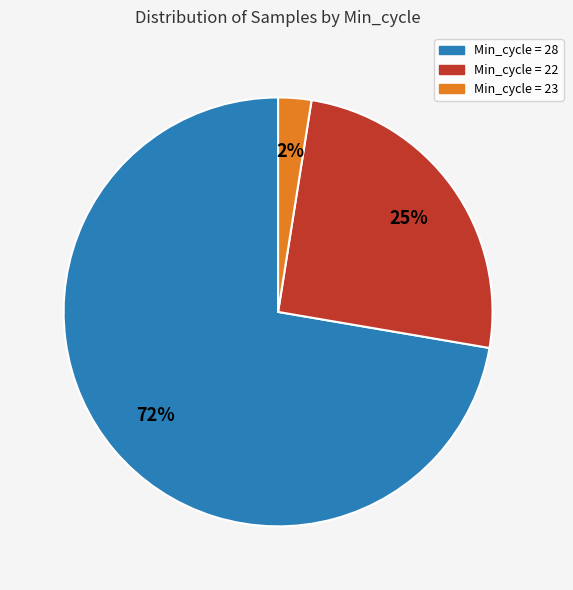

Is there a majority slice in this chart?

Yes